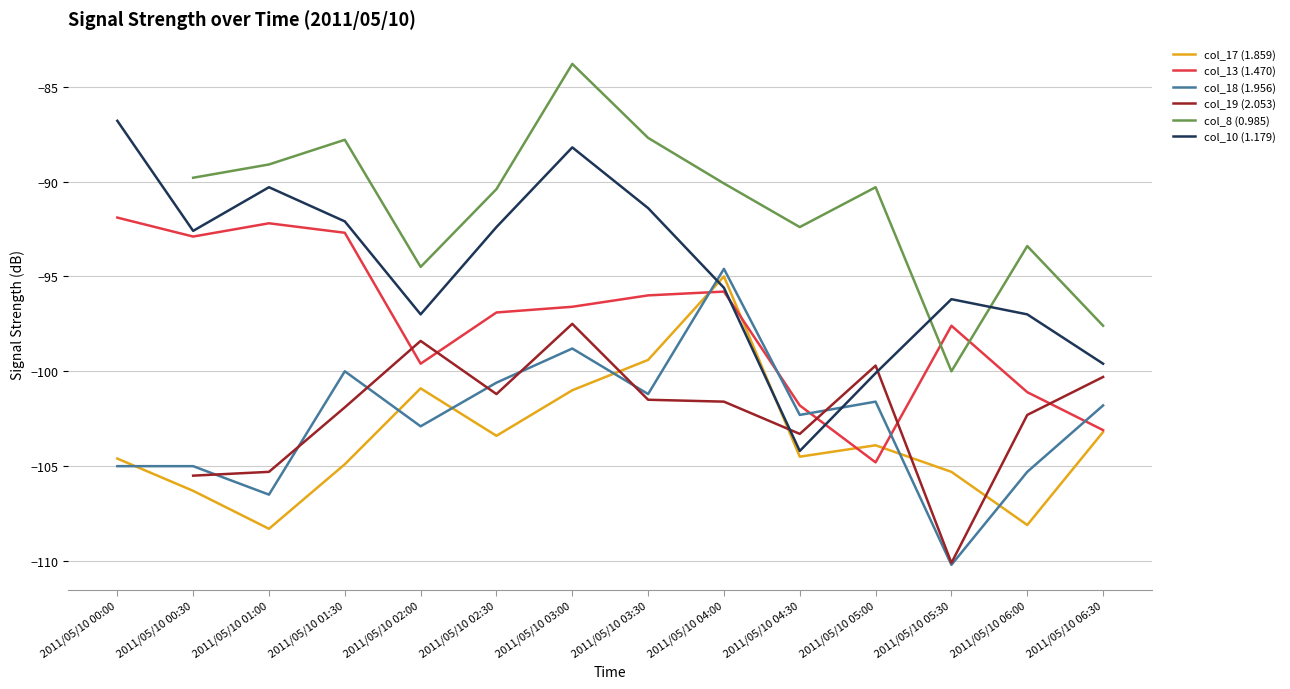

After their last crossing, which series has the higher values: col_13 (1.470) or col_17 (1.859)?

col_13 (1.470)